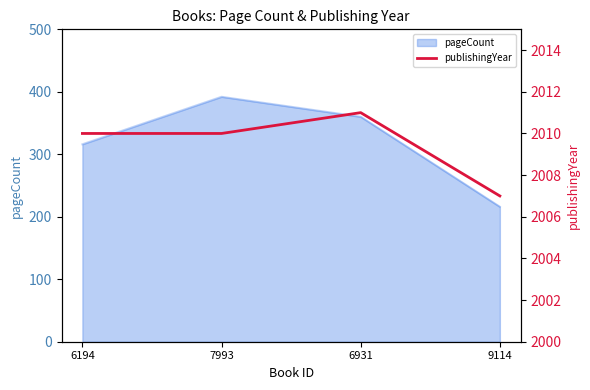

Which label corresponds to the smallest value in the chart?

9114